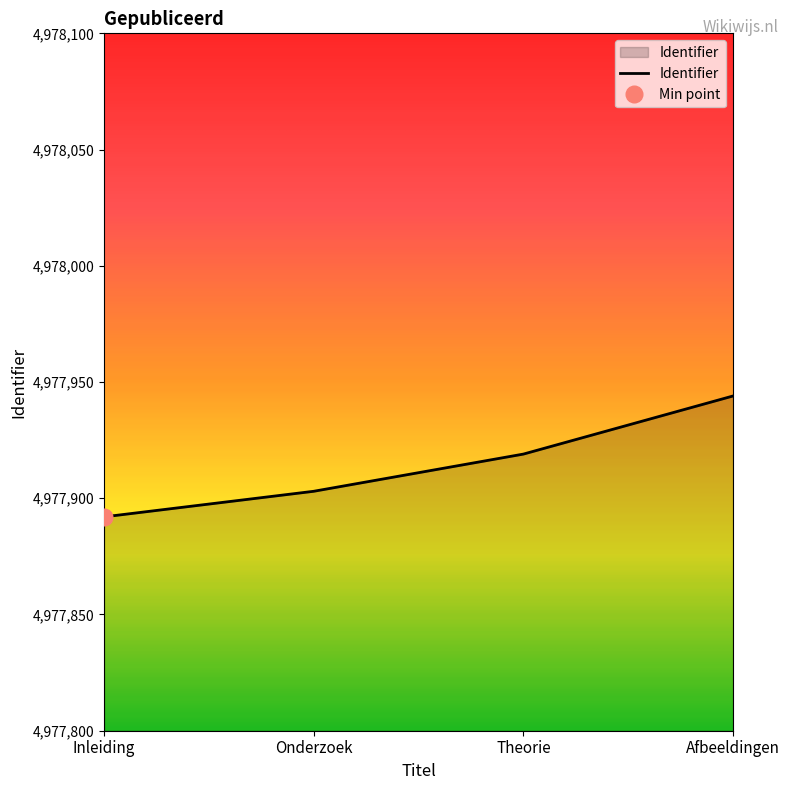

List the labels in order of value, smallest first.

Inleiding, Onderzoek, Theorie, Afbeeldingen